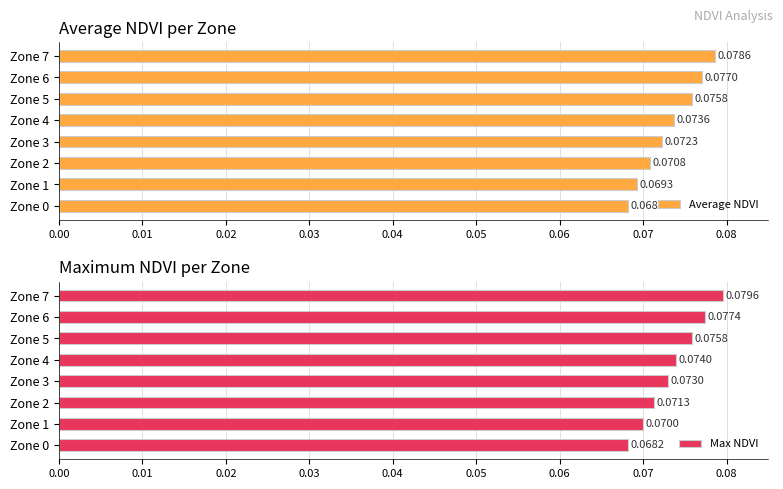

List the labels in order of Average NDVI value, largest first.

Zone 7, Zone 6, Zone 5, Zone 4, Zone 3, Zone 2, Zone 1, Zone 0